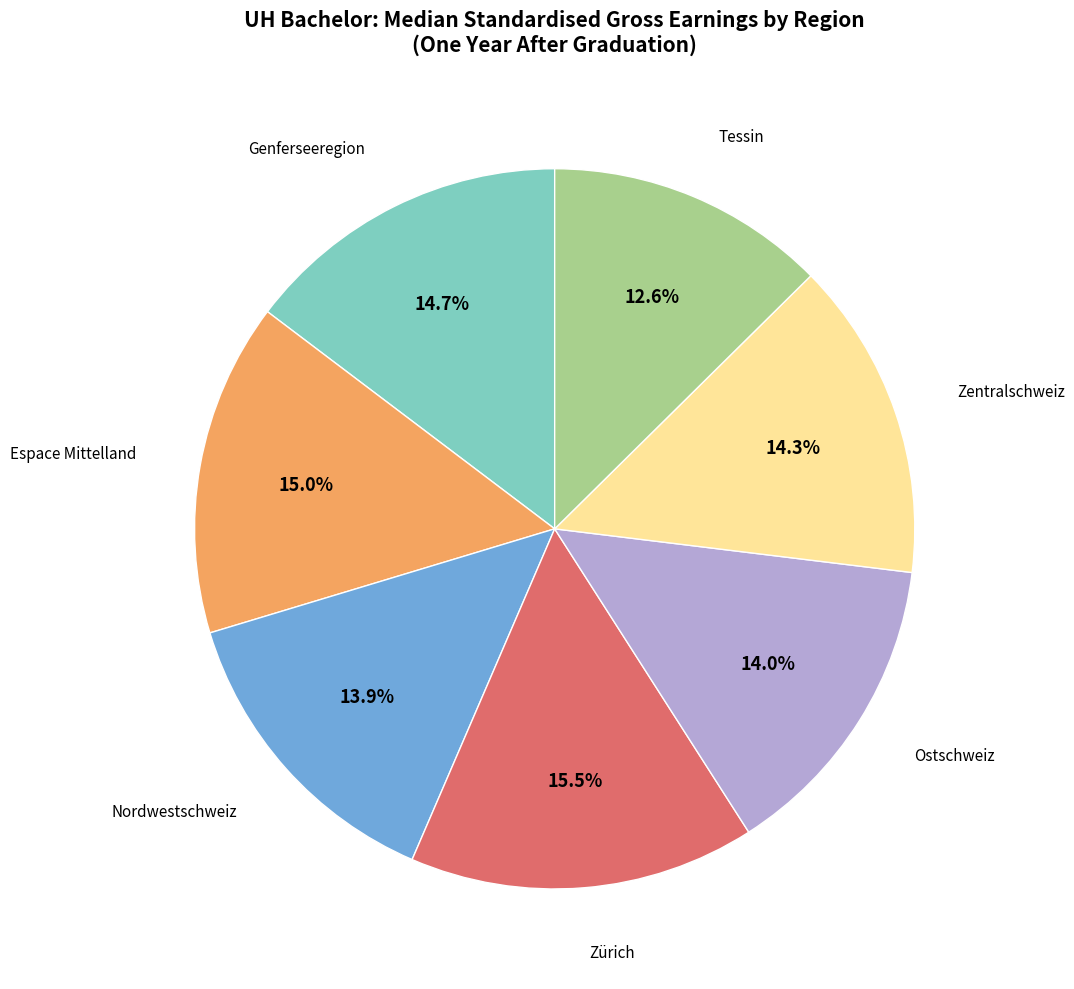

Is there any slice that represents more than half of the pie?

No